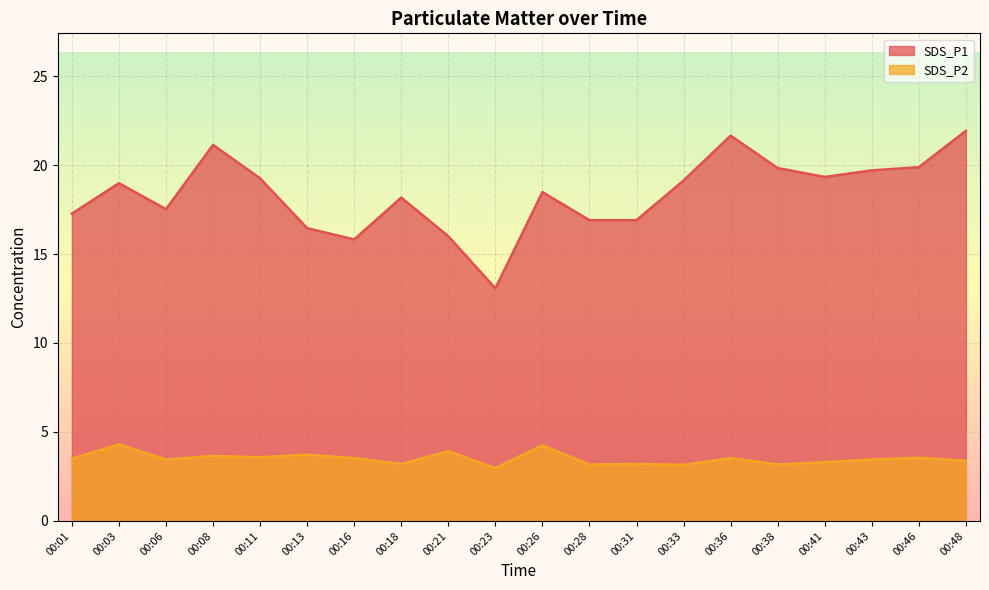

How many values in the SDS_P1 series exceed 18?

12